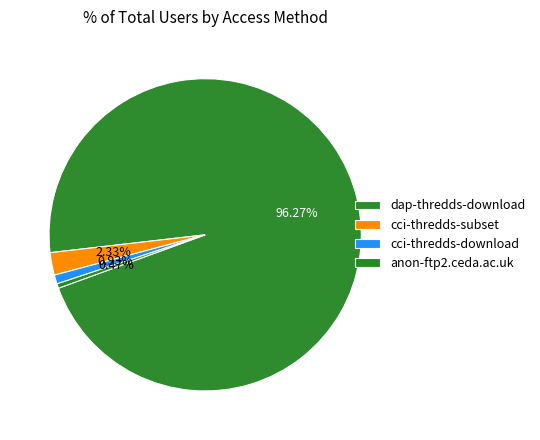

To the nearest percent, what percentage of the pie is cci-thredds-download?

1%